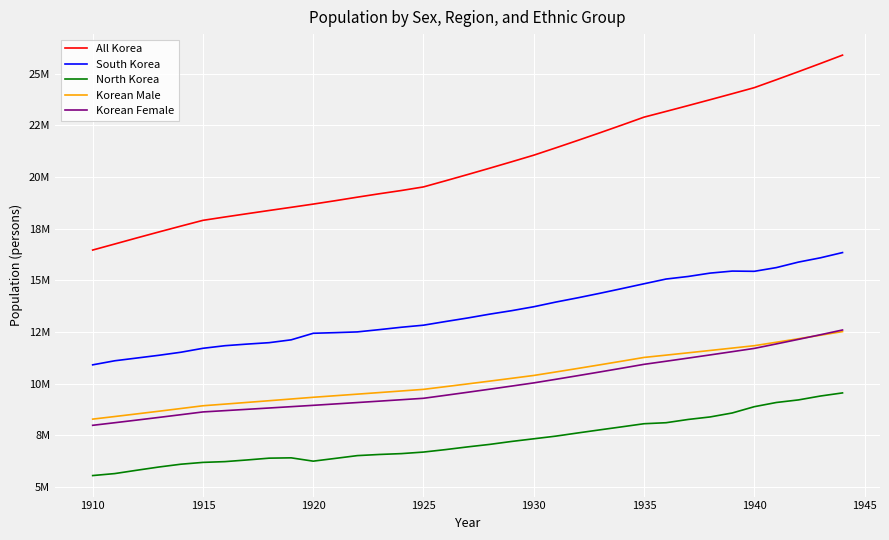

What are all the series names shown in the legend?

All Korea, South Korea, North Korea, Korean Male, Korean Female